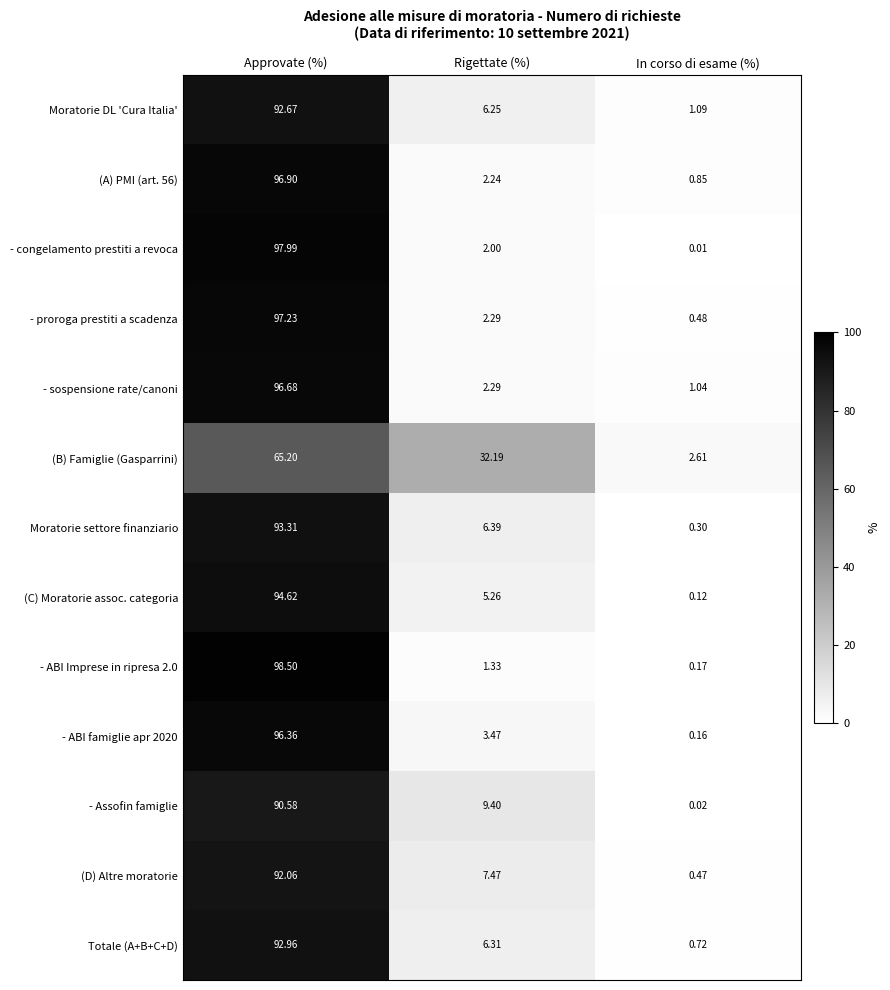

Which series changed the most between Rigettate (%) and In corso di esame (%)?

(B) Famiglie (Gasparrini)